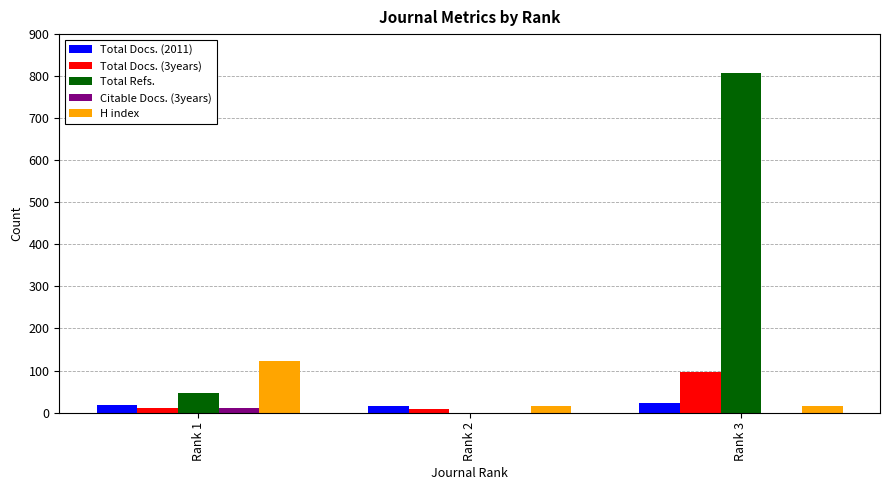

Which series has the largest total across all categories?

Total Refs.